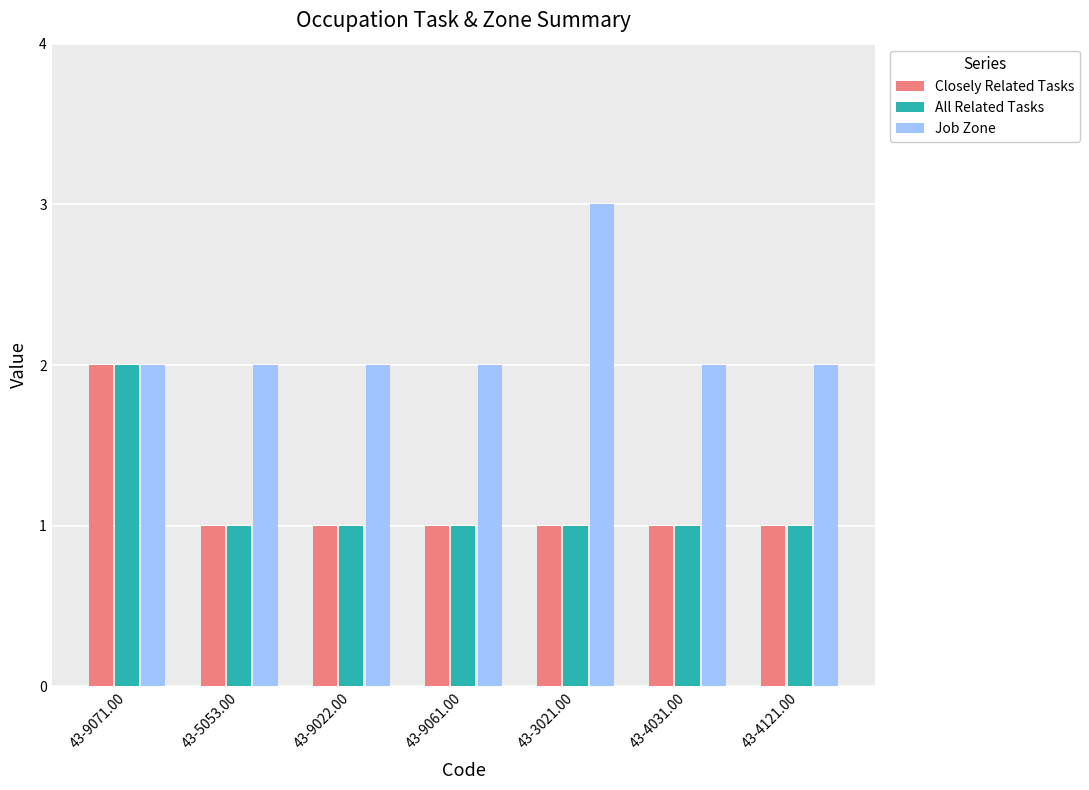

What is the smallest value displayed?

1